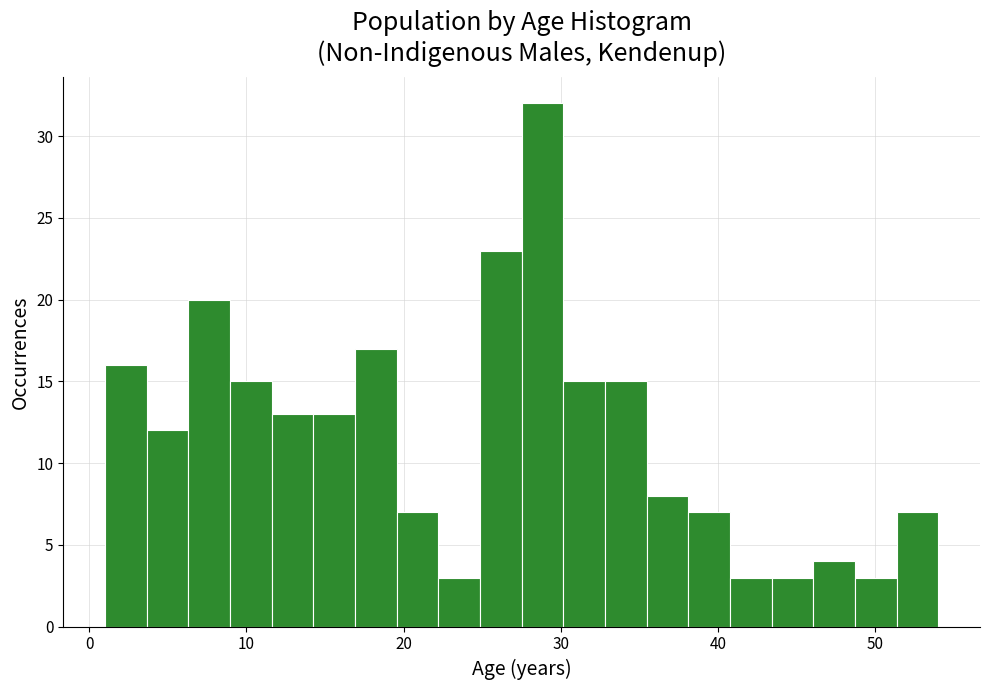

Read against the x-axis, roughly where is the centre of the tallest bar?

29